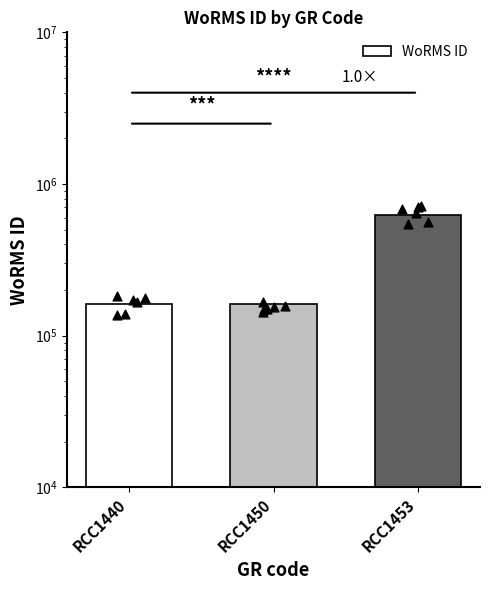

Between RCC1440 and RCC1453, which is larger?

RCC1453